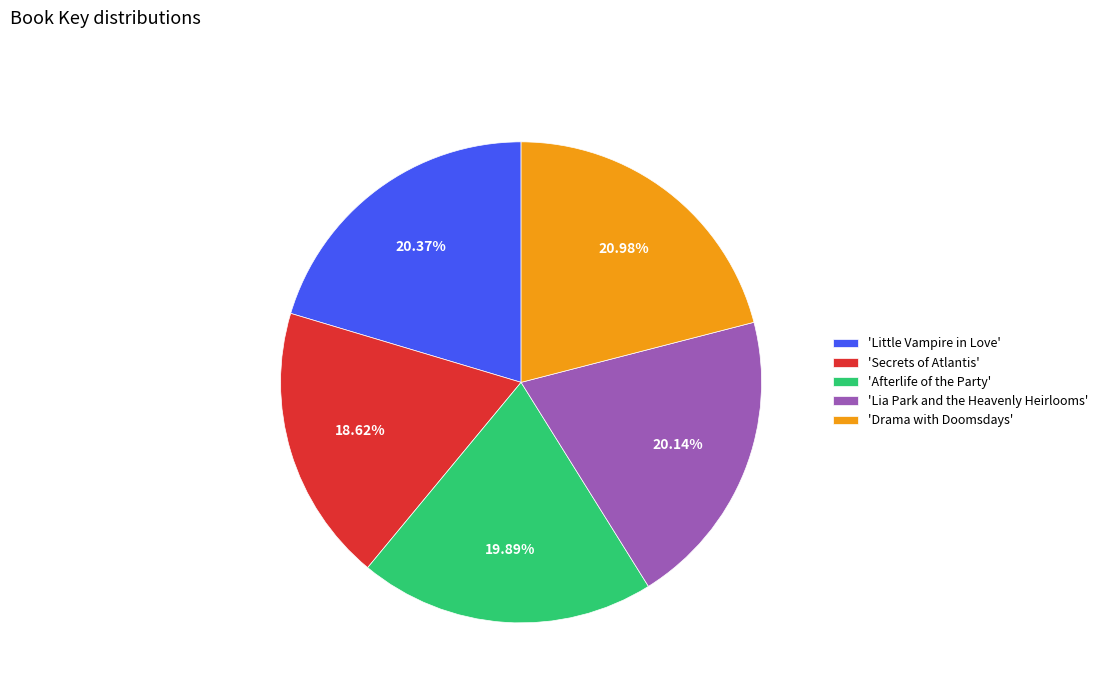

Count the number of slices in the pie.

5